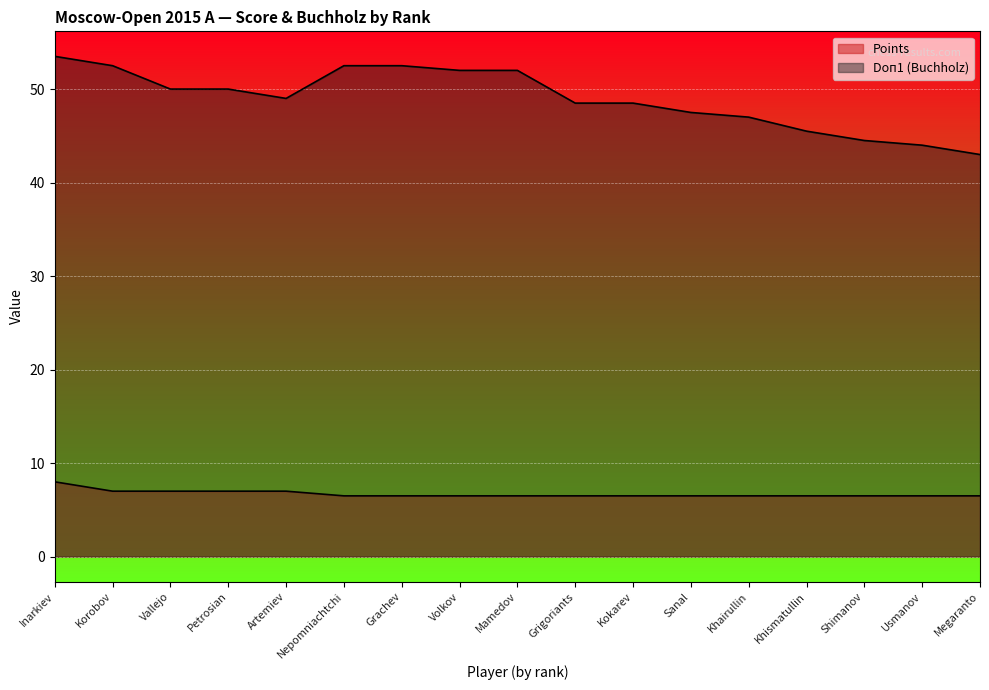

What is the difference between the second highest and second lowest values in the Doп1 (Buchholz) series?

8.5